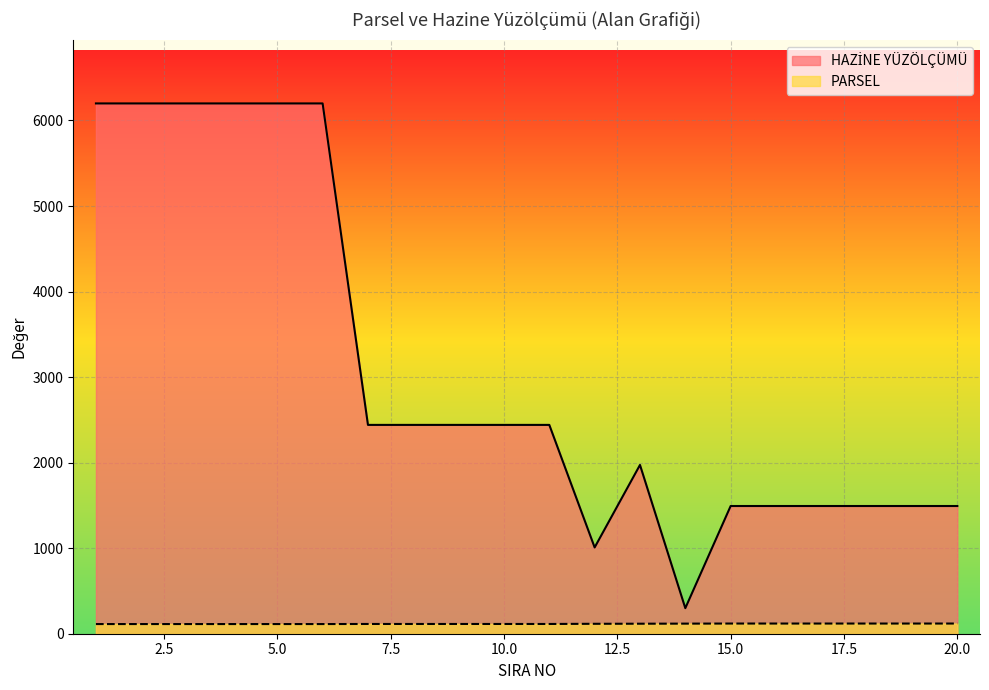

Rank the categories by PARSEL value from highest to lowest.

15, 16, 17, 18, 19, 20, 14, 13, 12, 7, 8, 9, 10, 11, 1, 2, 3, 4, 5, 6